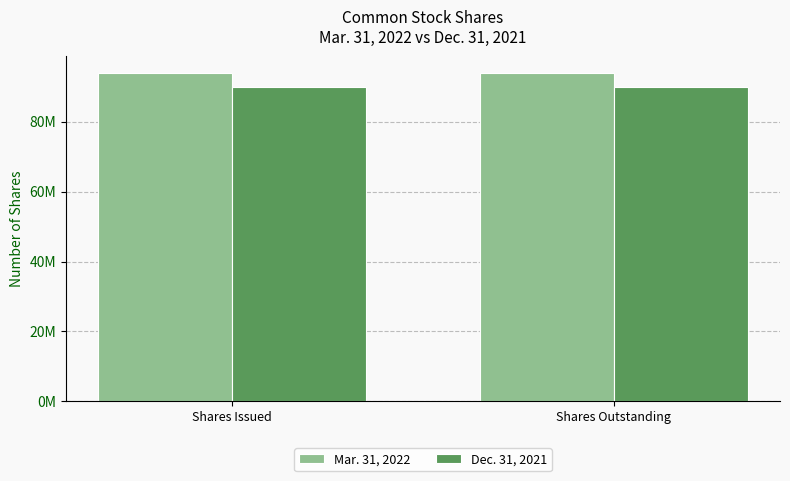

Reading left to right, transcribe all the data shown in this chart.

Mar. 31, 2022: Shares Issued=94021968	Shares Outstanding=94021968
Dec. 31, 2021: Shares Issued=89988228	Shares Outstanding=89988228